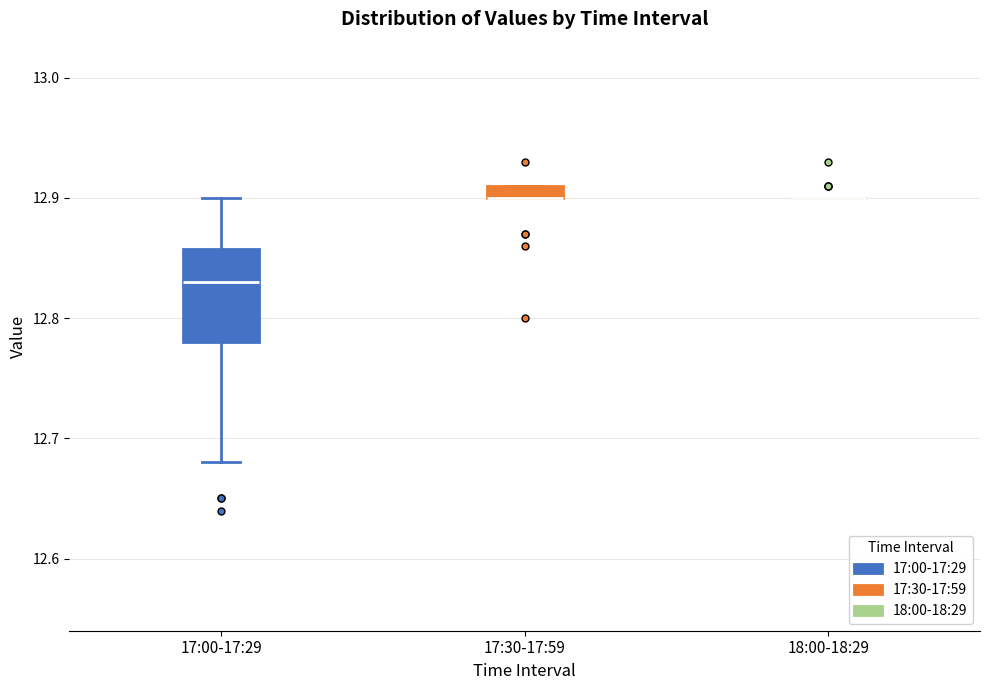

Which box is the tallest, from its lower edge to its upper edge?

17:00-17:29